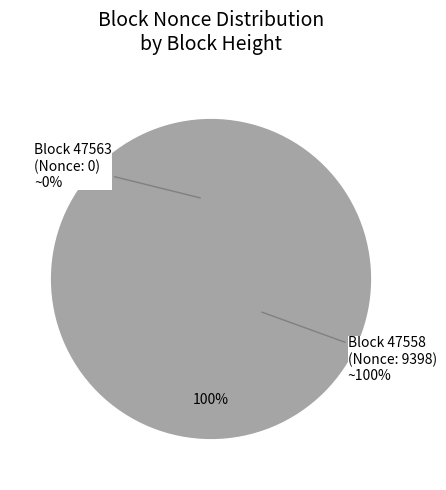

To the nearest percent, what is the difference between the 47563 (Nonce: 0) and 47558 (Nonce: 9398) slice percentages?

100%